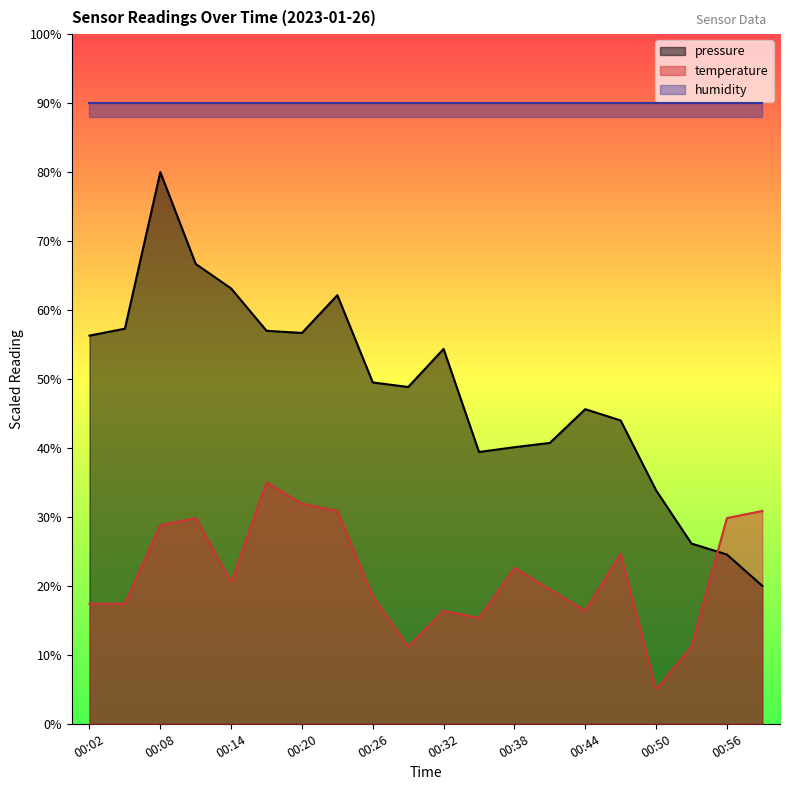

Which has a higher value, 00:35 or 00:14?

00:14